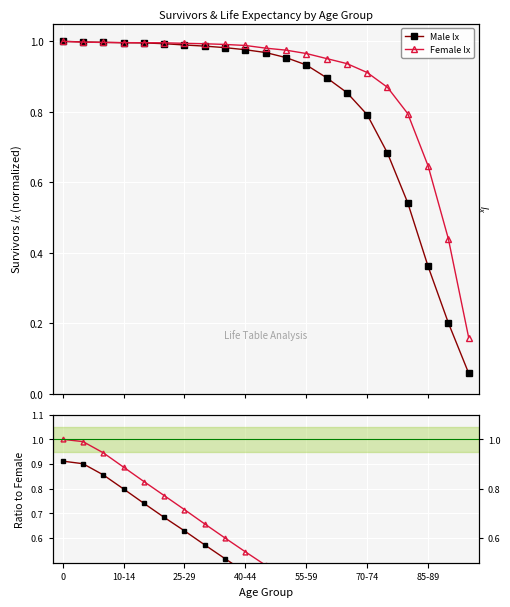

How many lines are shown in the chart?

4